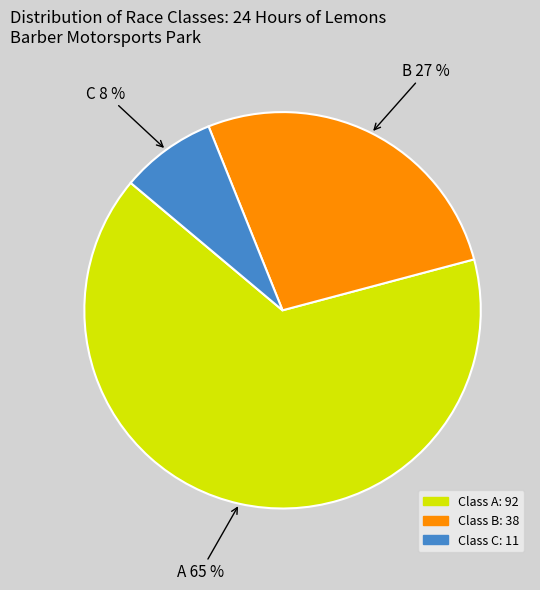

To the nearest percent, what is the difference between the largest and smallest slice percentages?

57%